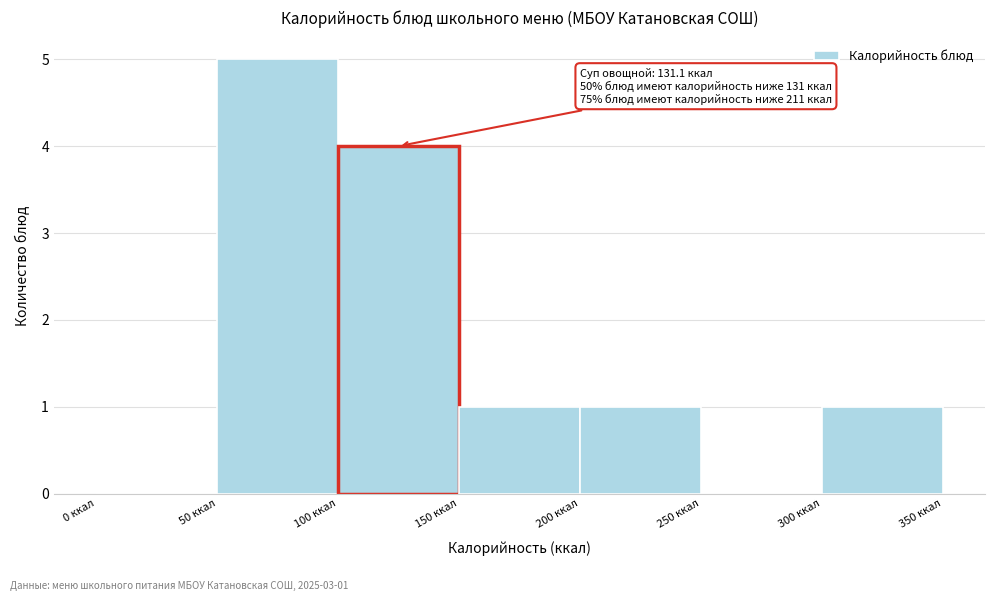

Over which range of the x-axis is the bar tallest?

50 to 100